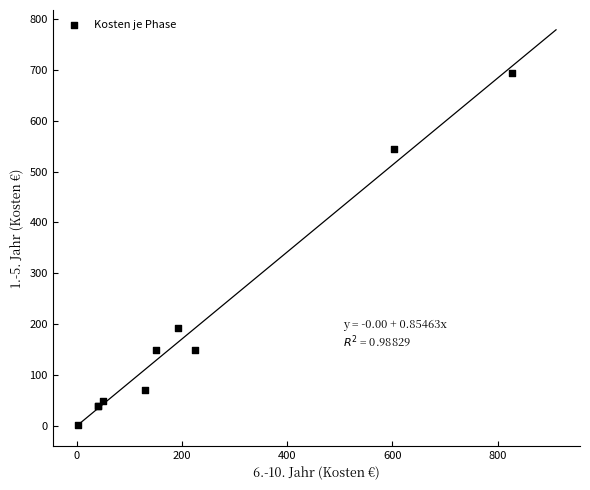

What Y value in the scatter plot is closest to 347?

192.0